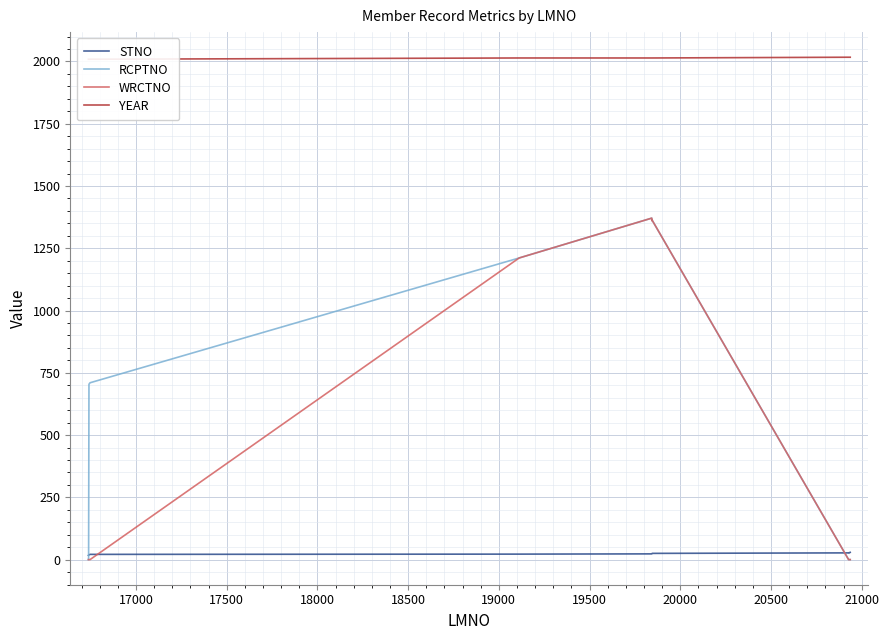

Which series ends up on top after the final intersection of WRCTNO and STNO?

STNO